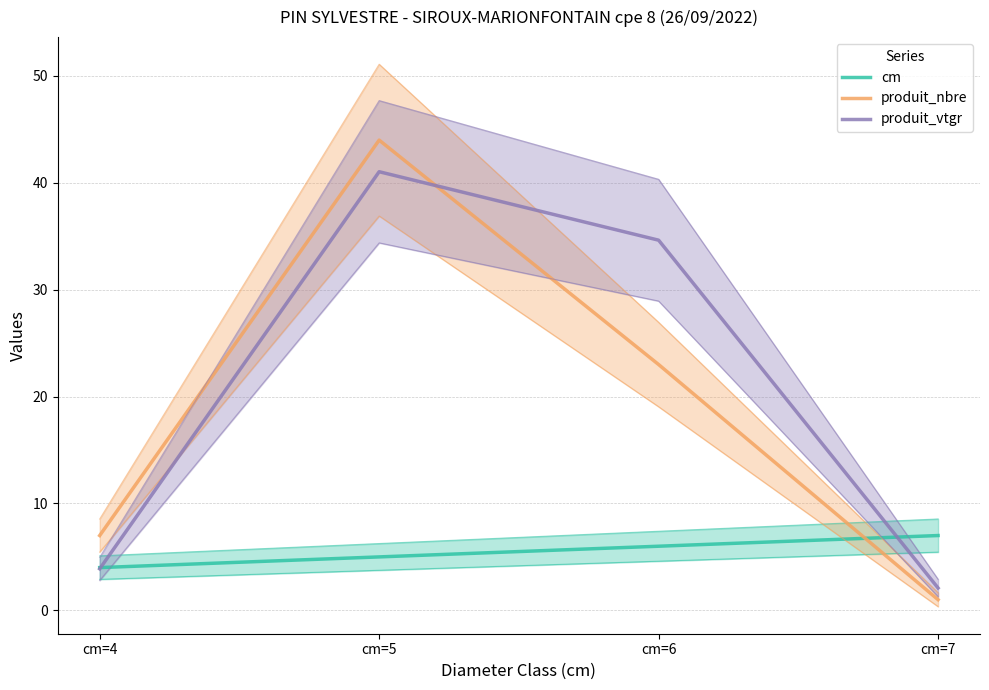

Reading left to right, list all the values displayed in this chart.

cm: 4.0	5.0	6.0	7.0
produit_nbre: 7.0	44.0	23.0	1.0
produit_vtgr: 3.9	41.0	34.6	2.1